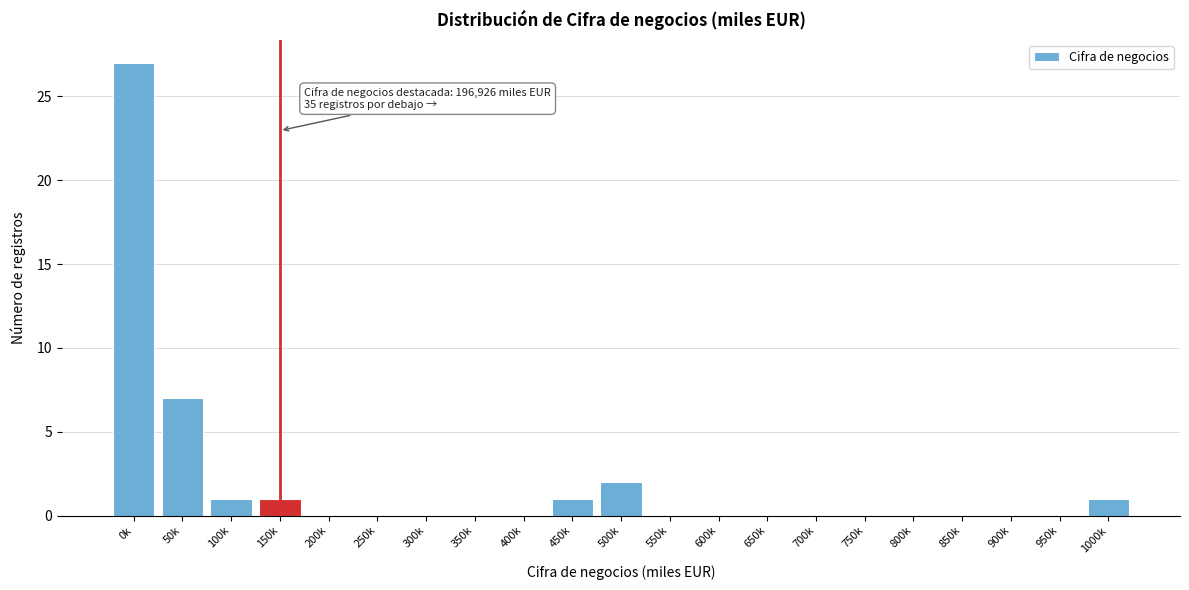

Reading left to right, transcribe all the data shown in this chart.

0k=27	50k=7	100k=1	150k=1	200k=0	250k=0	300k=0	350k=0	400k=0	450k=1	500k=2	550k=0	600k=0	650k=0	700k=0	750k=0	800k=0	850k=0	900k=0	950k=0	1000k=1